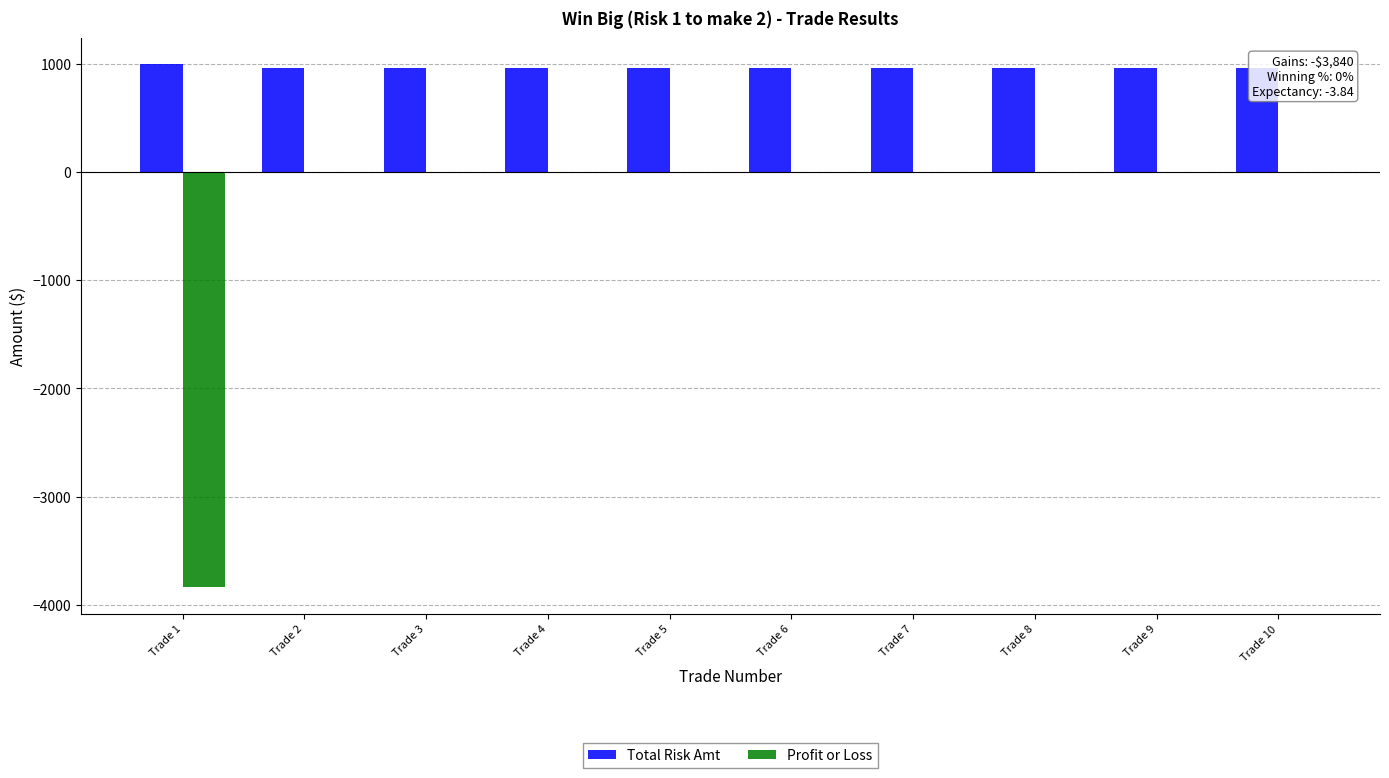

At which label is Profit or Loss closest to -1920?

Trade 1